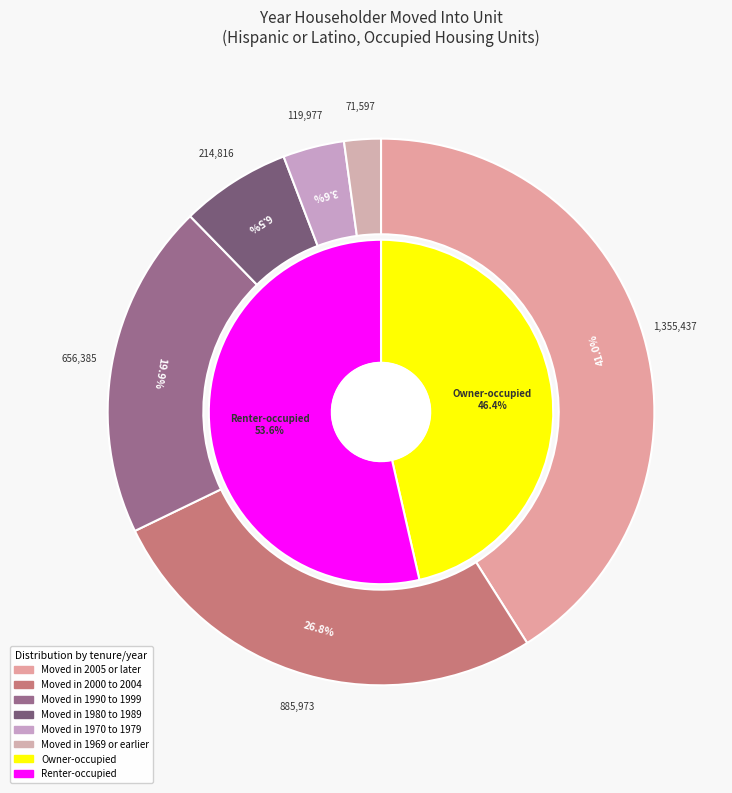

What is the ratio of the value at Moved in 1970 to 1979 to the value at Moved in 2000 to 2004?

0.1